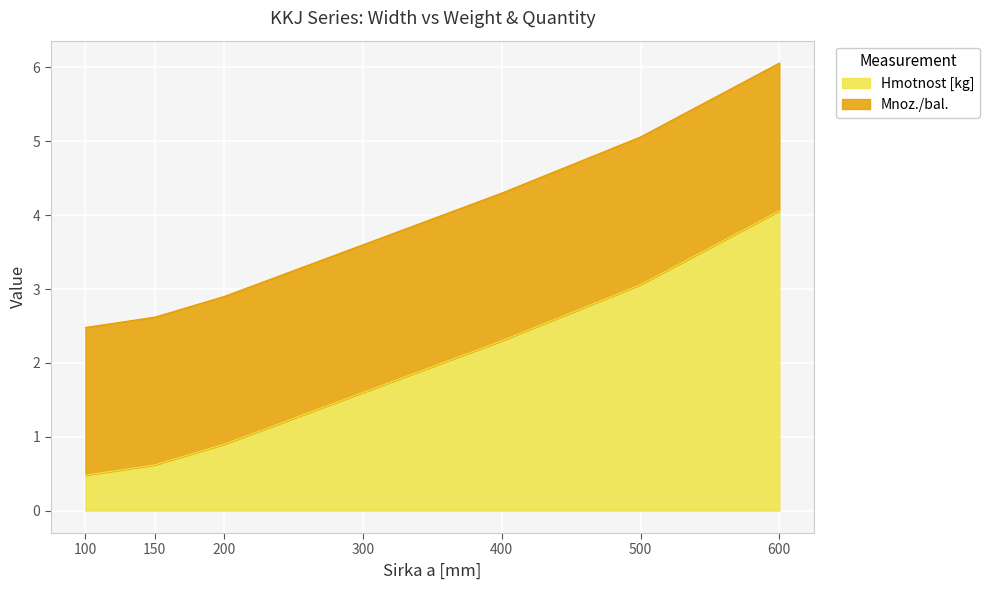

How many values exceed 1?

4